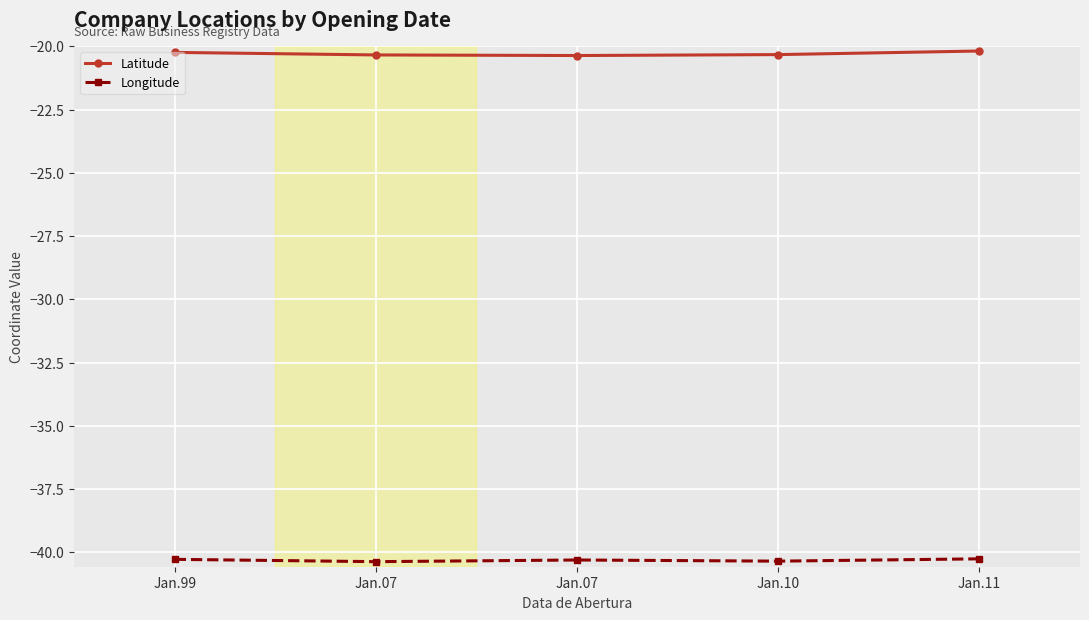

True or false: Longitude and Latitude cross at least once.

False